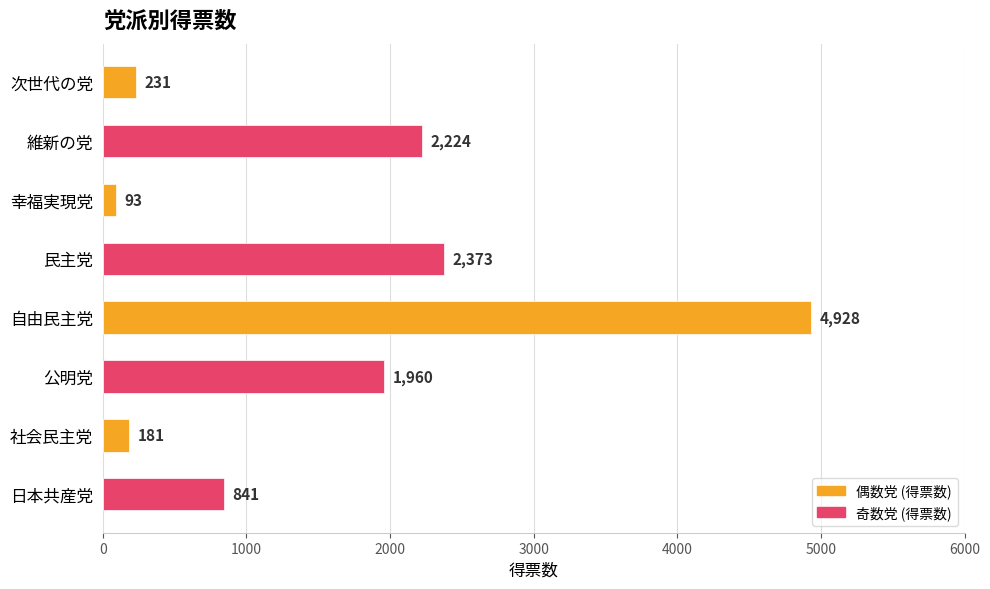

List the labels in order of value, largest first.

自由民主党, 民主党, 維新の党, 公明党, 日本共産党, 次世代の党, 社会民主党, 幸福実現党